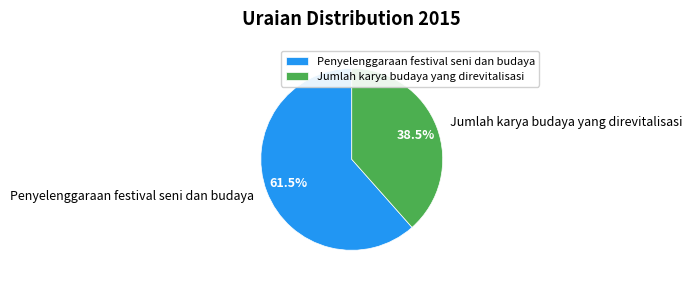

Which has a higher value, Jumlah karya budaya yang direvitalisasi or Penyelenggaraan festival seni dan budaya?

Penyelenggaraan festival seni dan budaya